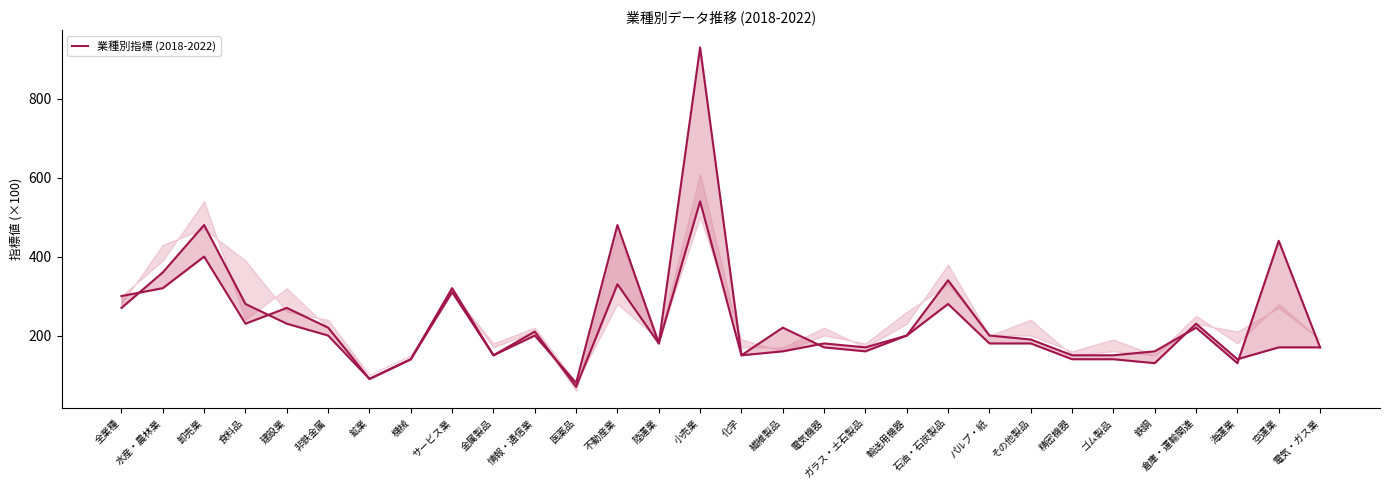

Reading left to right, transcribe all the data shown in this chart.

300.0	320.0	400.0	230.0	270.0	220.0	90.0	140.0	310.0	150.0	200.0	80.0	480.0	180.0	930.0	150.0	220.0	170.0	160.0	200.0	340.0	200.0	190.0	150.0	150.0	160.0	220.0	130.0	440.0	170.0